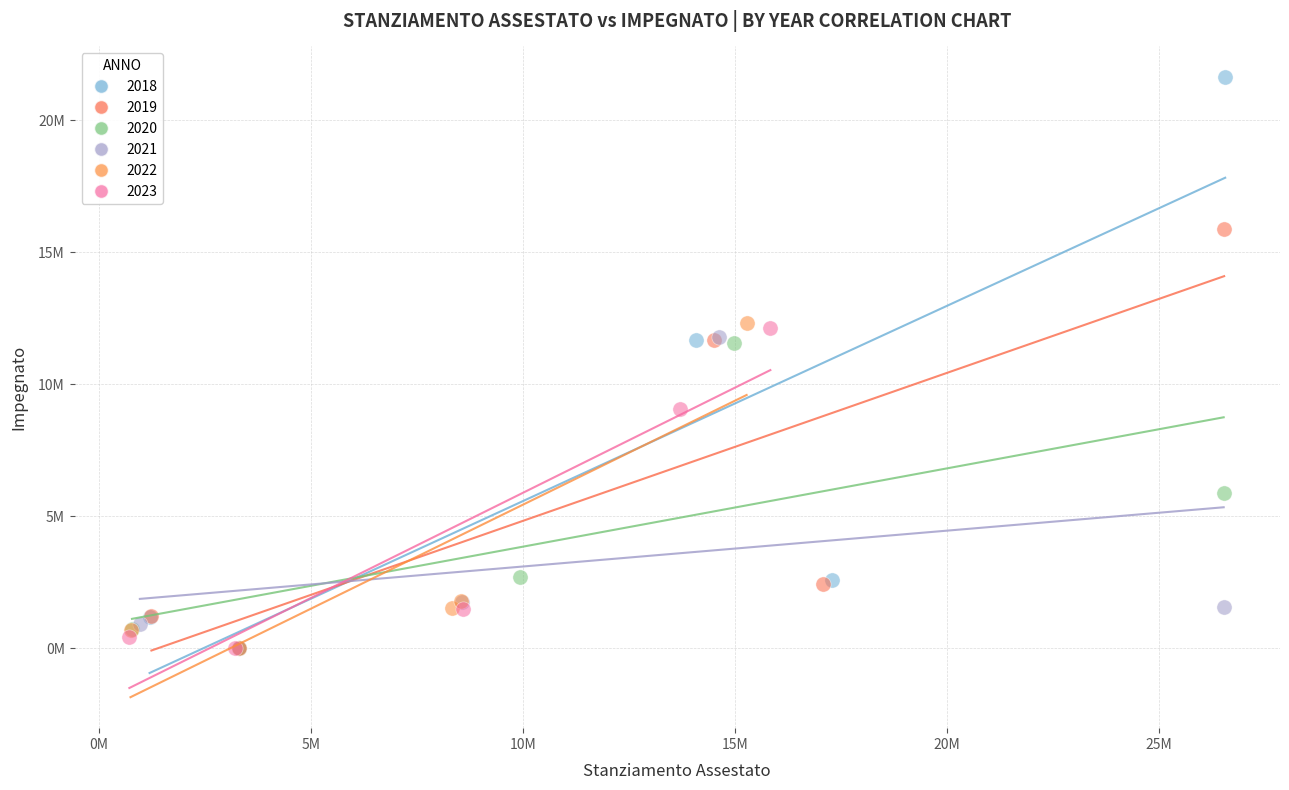

What are all the series names shown in the legend?

2018, 2019, 2020, 2021, 2022, 2023